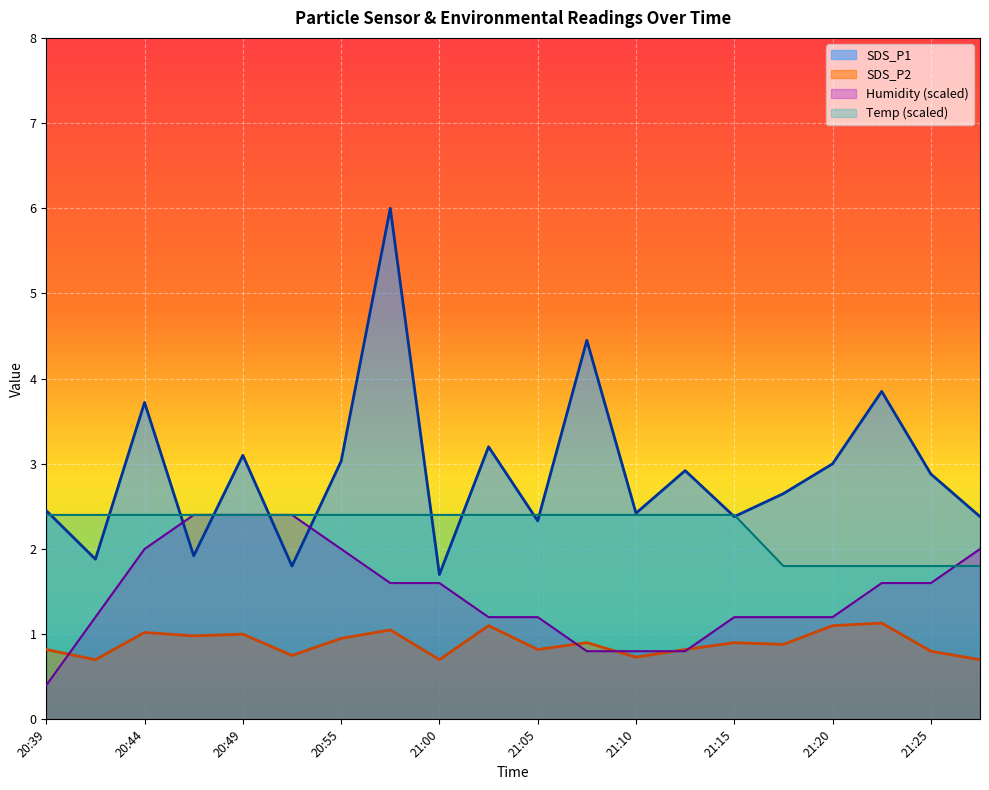

What is the total value across all series at 20:44?

9.1